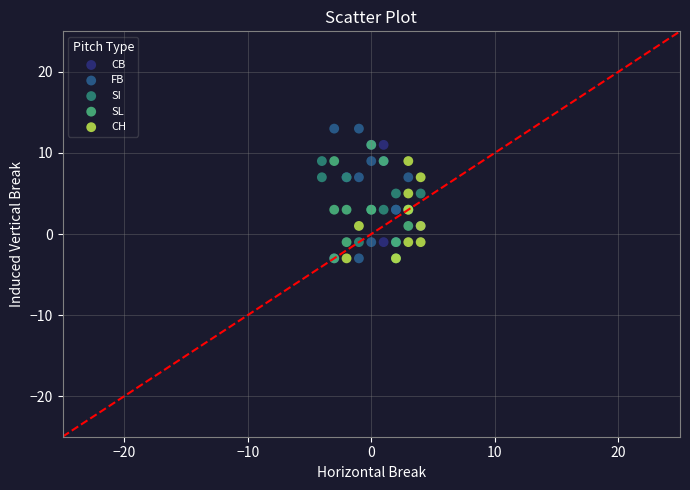

Which series contains the highest Y value?

FB